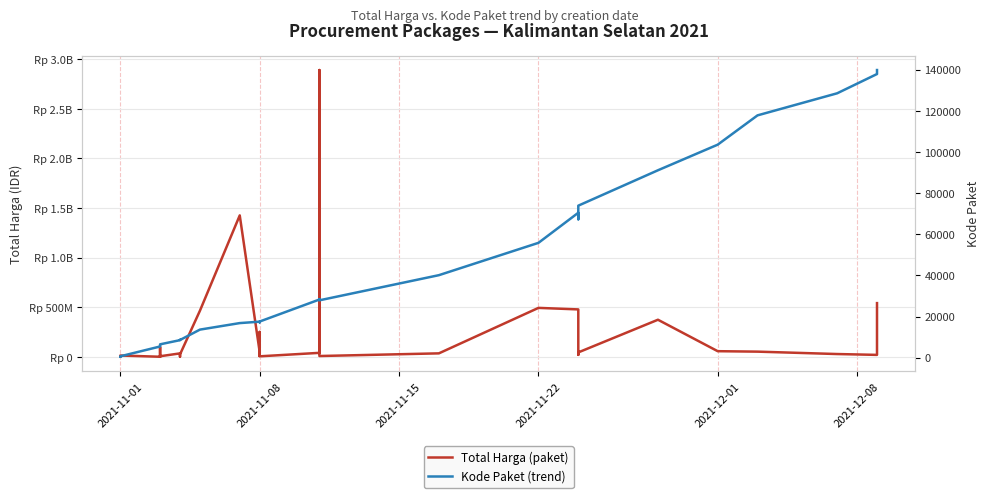

What is the difference between the maximum and minimum values in the Total Harga (paket) series?

2892044000